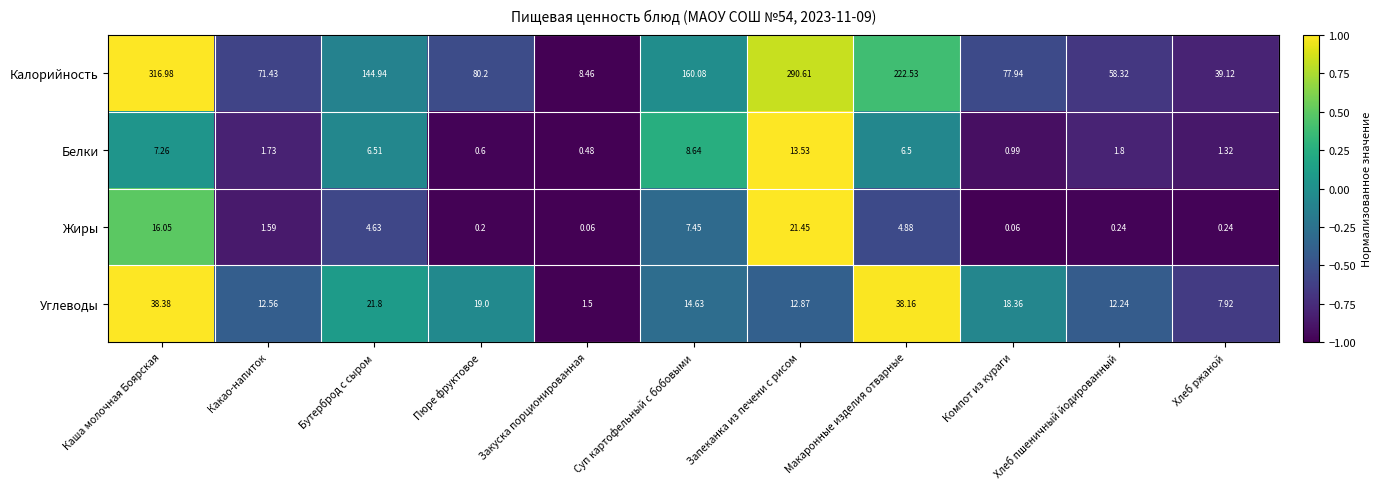

How many data points does each series have?

11